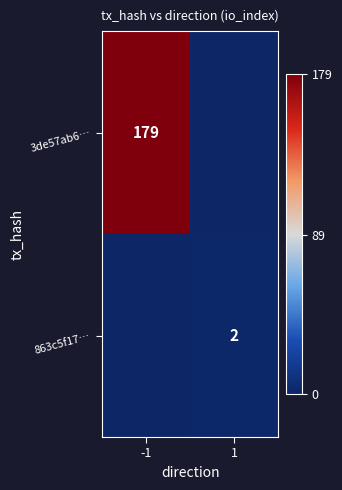

True or false: 3de57ab6… has a value of 248 at -1.

False